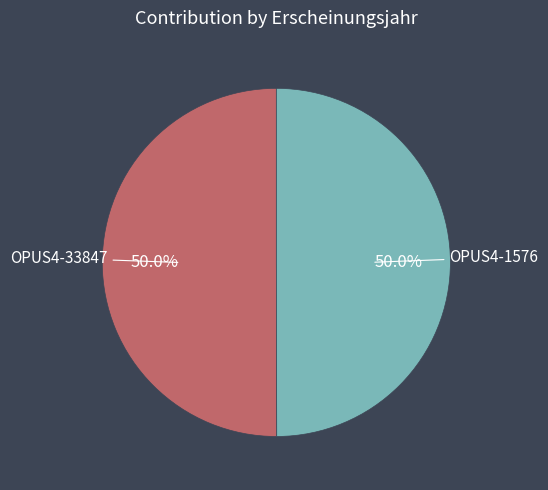

Count the number of slices in the pie.

2